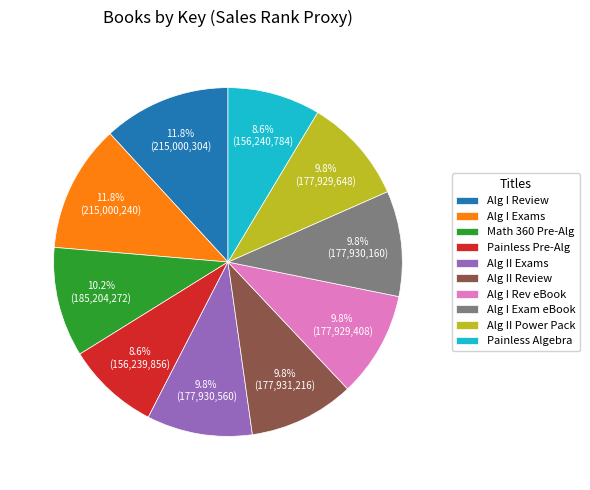

Is there a majority slice in this chart?

No